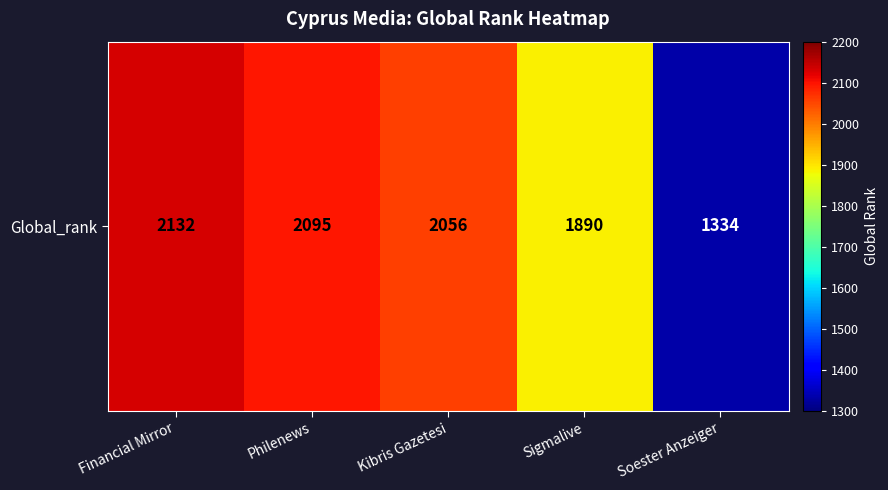

Is it true that the value at Philenews is 3074?

False